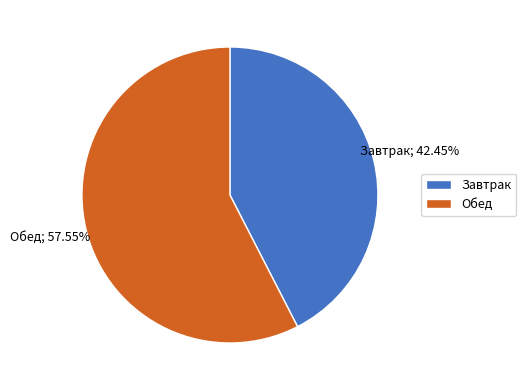

Is there a majority slice in this chart?

Yes